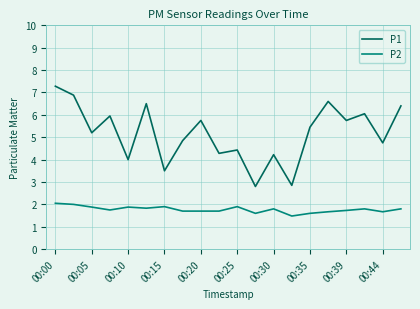

What is the minimum value shown in the chart?

1.5